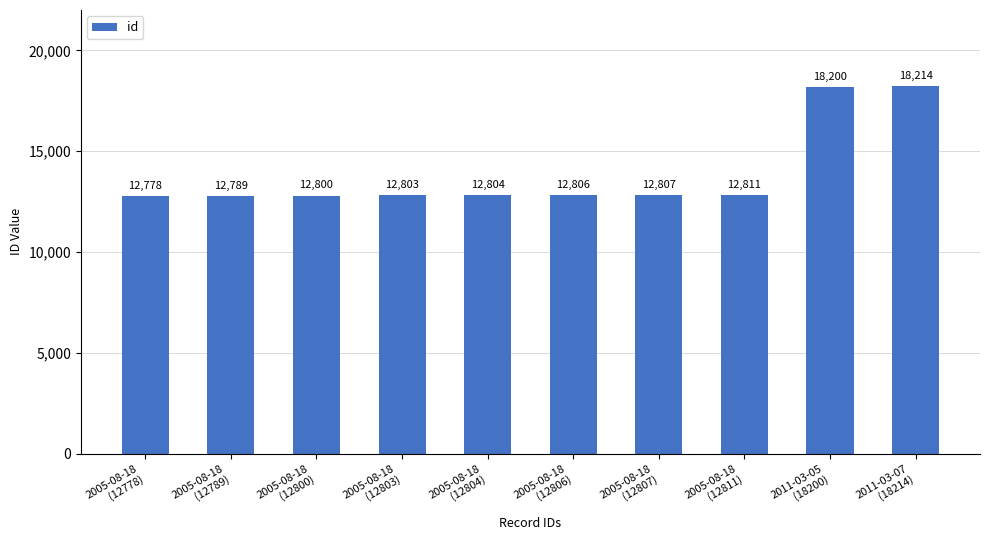

List the labels in order of value, smallest first.

2005-08-18
(12778), 2005-08-18
(12789), 2005-08-18
(12800), 2005-08-18
(12803), 2005-08-18
(12804), 2005-08-18
(12806), 2005-08-18
(12807), 2005-08-18
(12811), 2011-03-05
(18200), 2011-03-07
(18214)